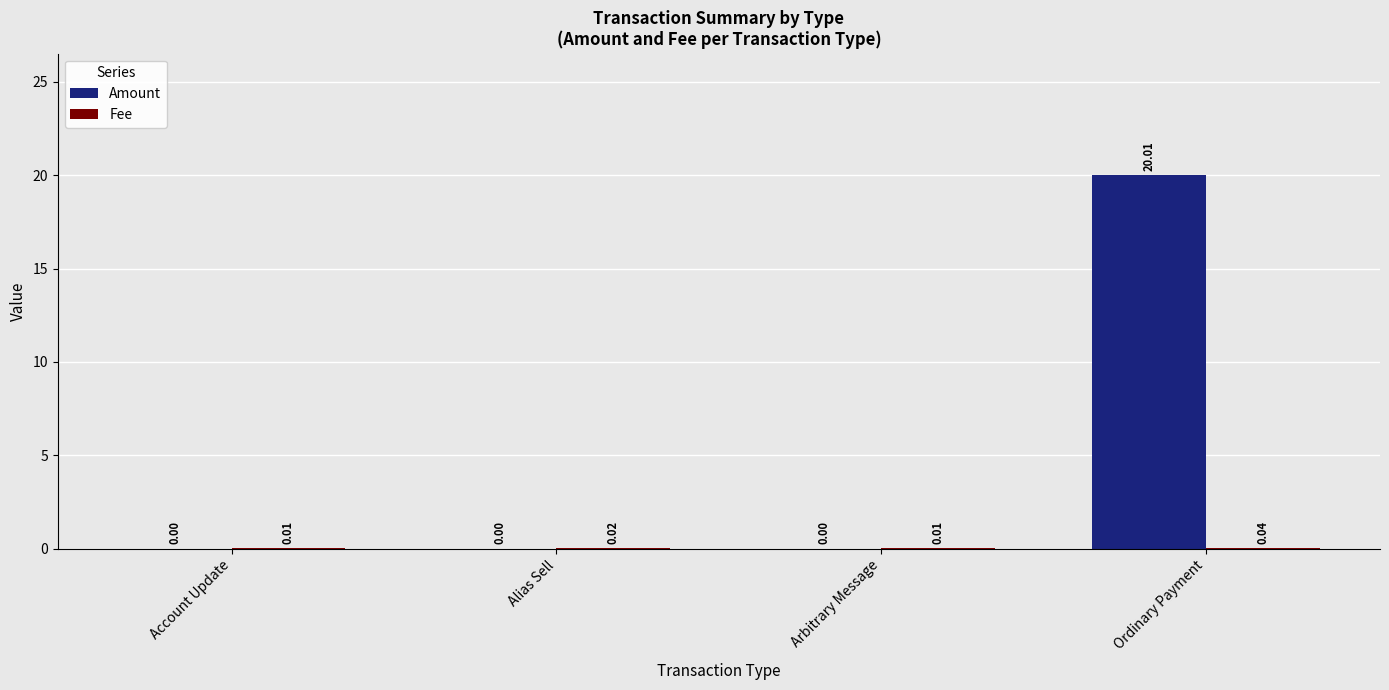

What is the sum of all Amount values?

20.0